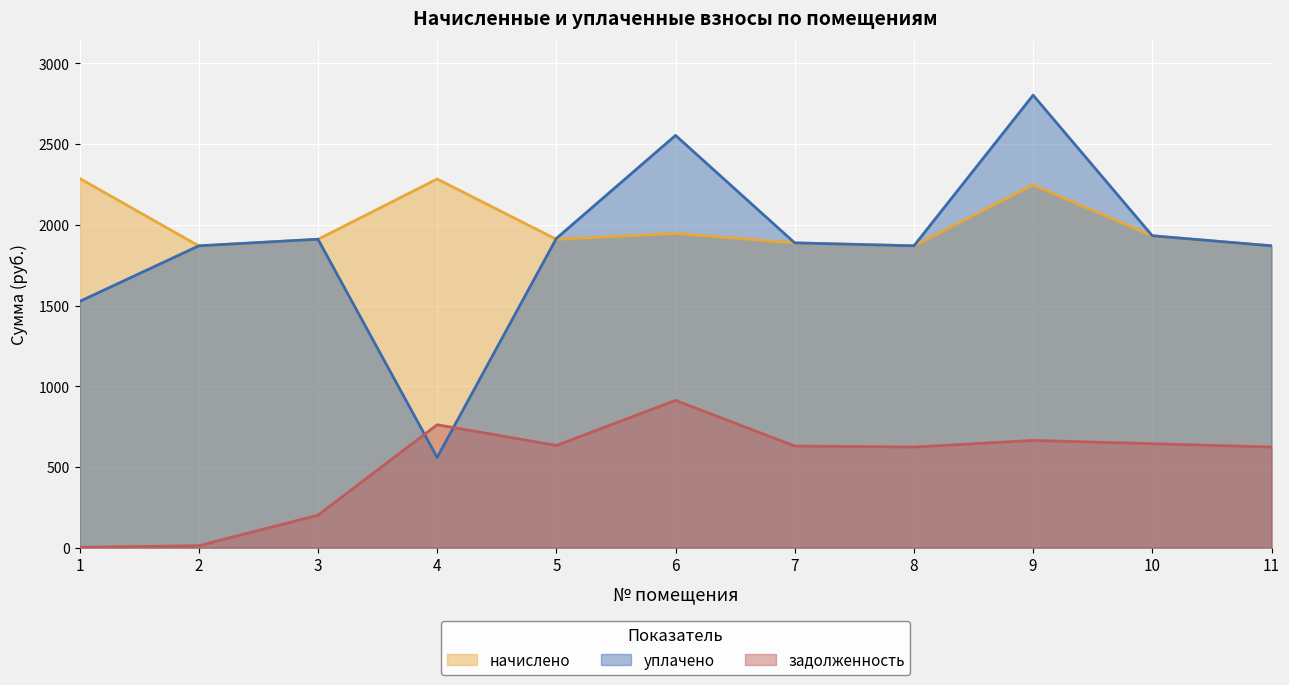

True or false: начислено has a value of 2283.9 at 4.

True